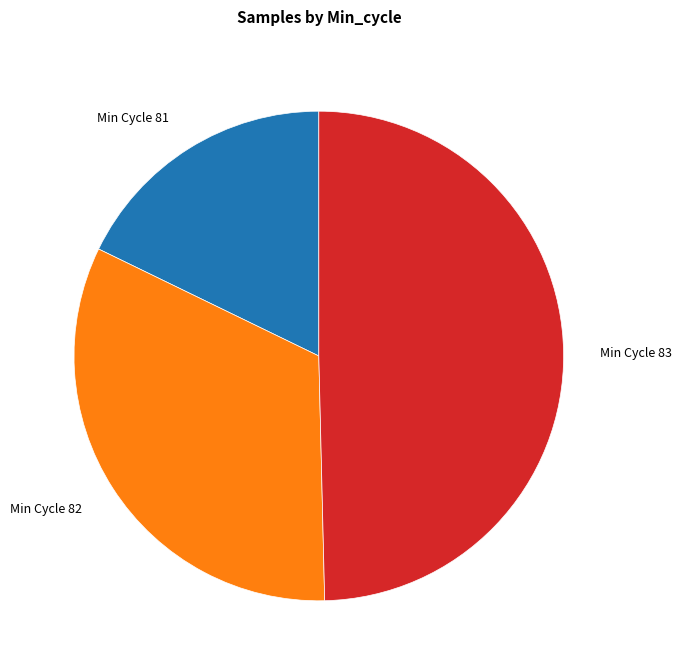

Rank the categories by value from highest to lowest.

Min Cycle 83, Min Cycle 82, Min Cycle 81